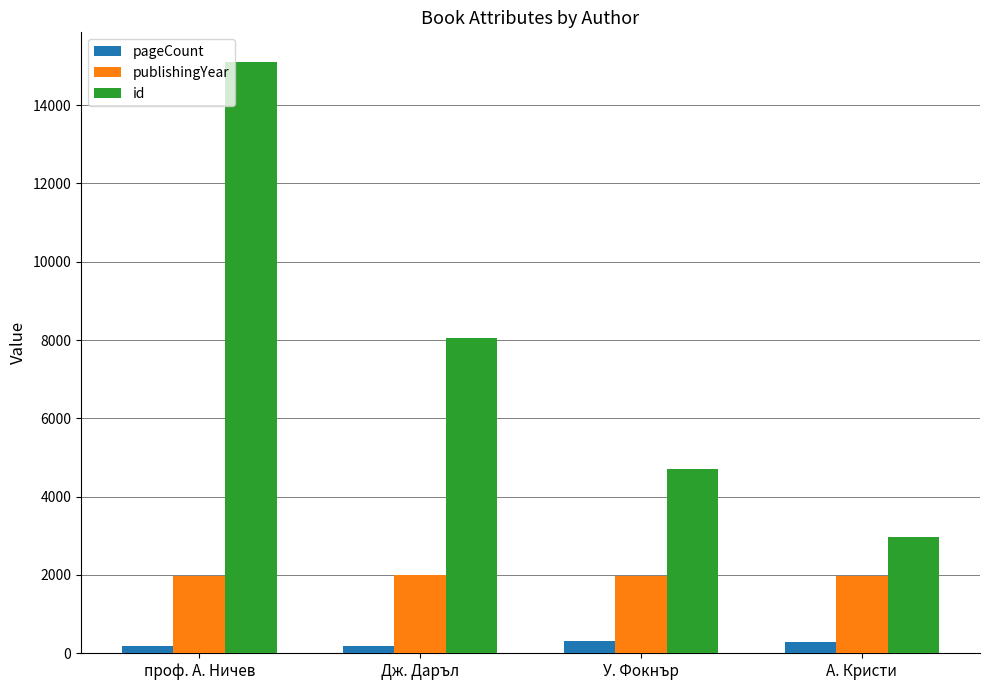

How many groups of bars are there?

4